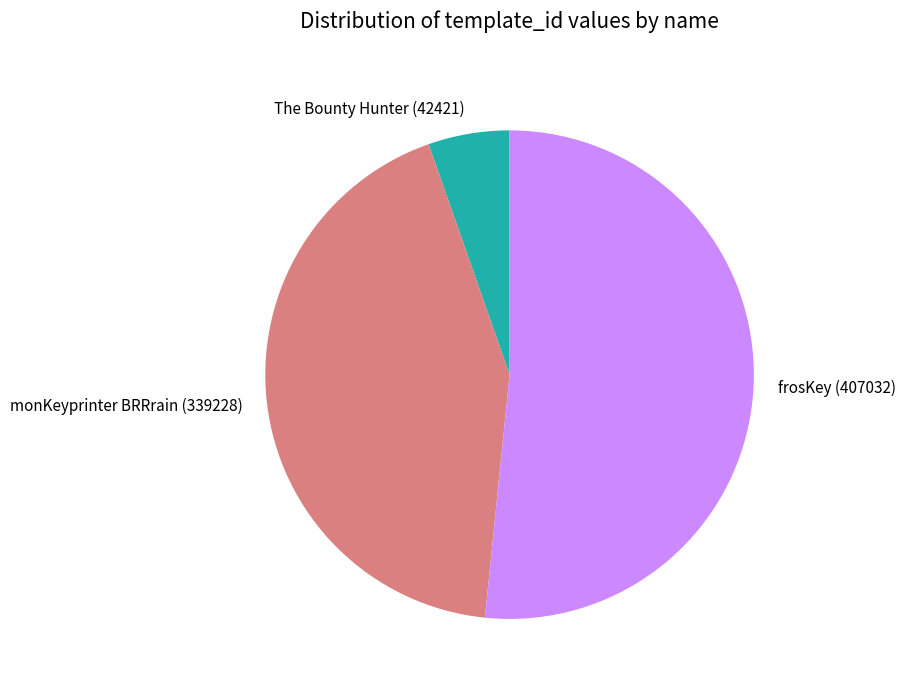

Do frosKey (407032) and monKeyprinter BRRrain (339228) together represent more than half of the pie?

Yes